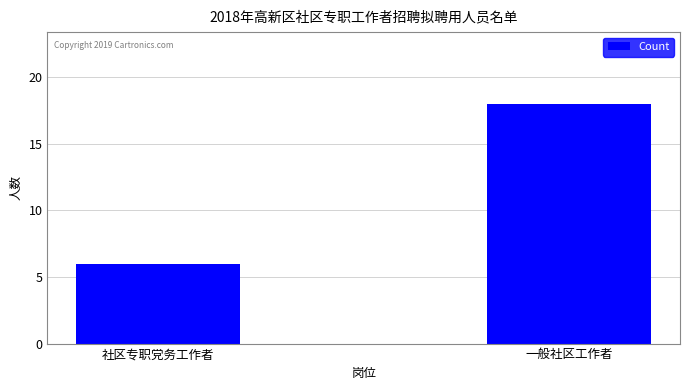

Reading left to right, extract all data points from this chart.

社区专职党务工作者=6	一般社区工作者=18